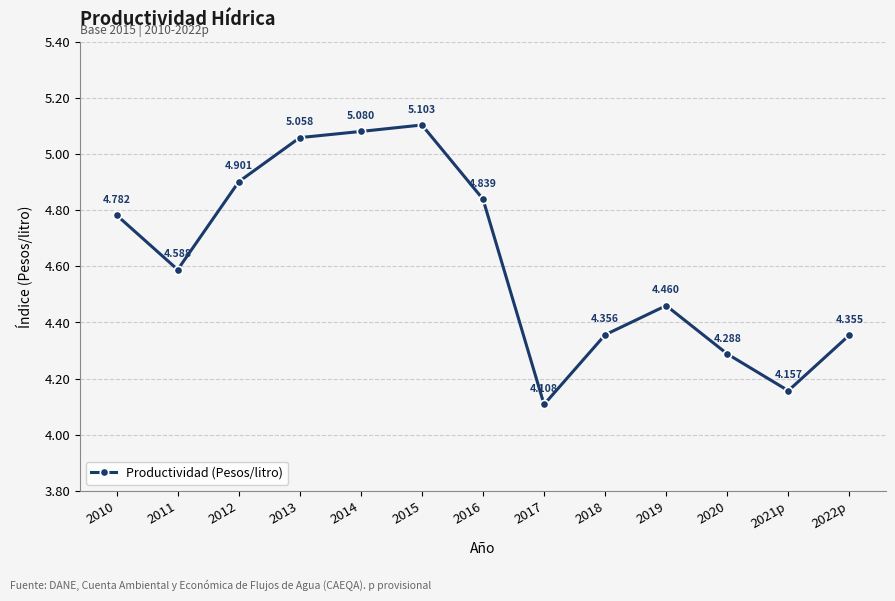

What is the minimum value shown in the chart?

4.1